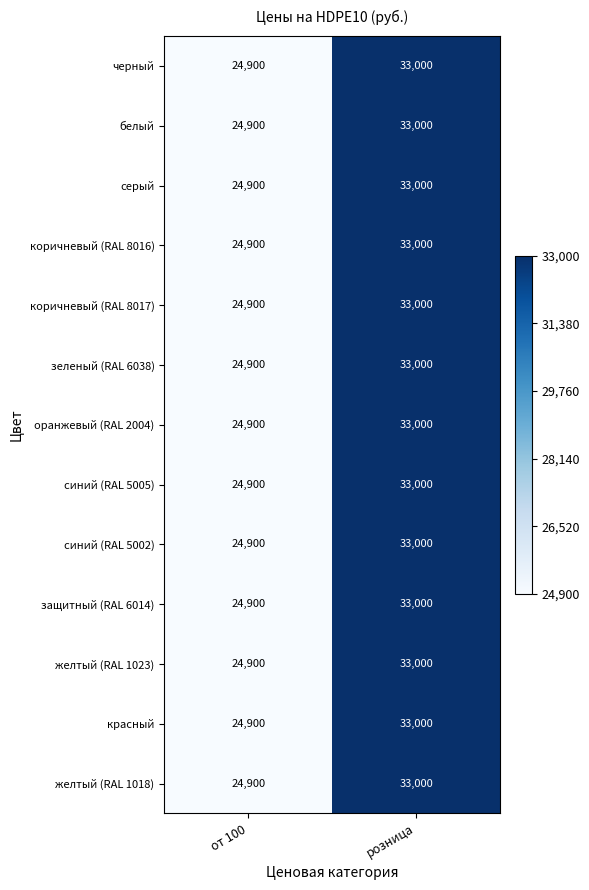

Rank the categories by синий (RAL 5002) value from lowest to highest.

от 100, розница